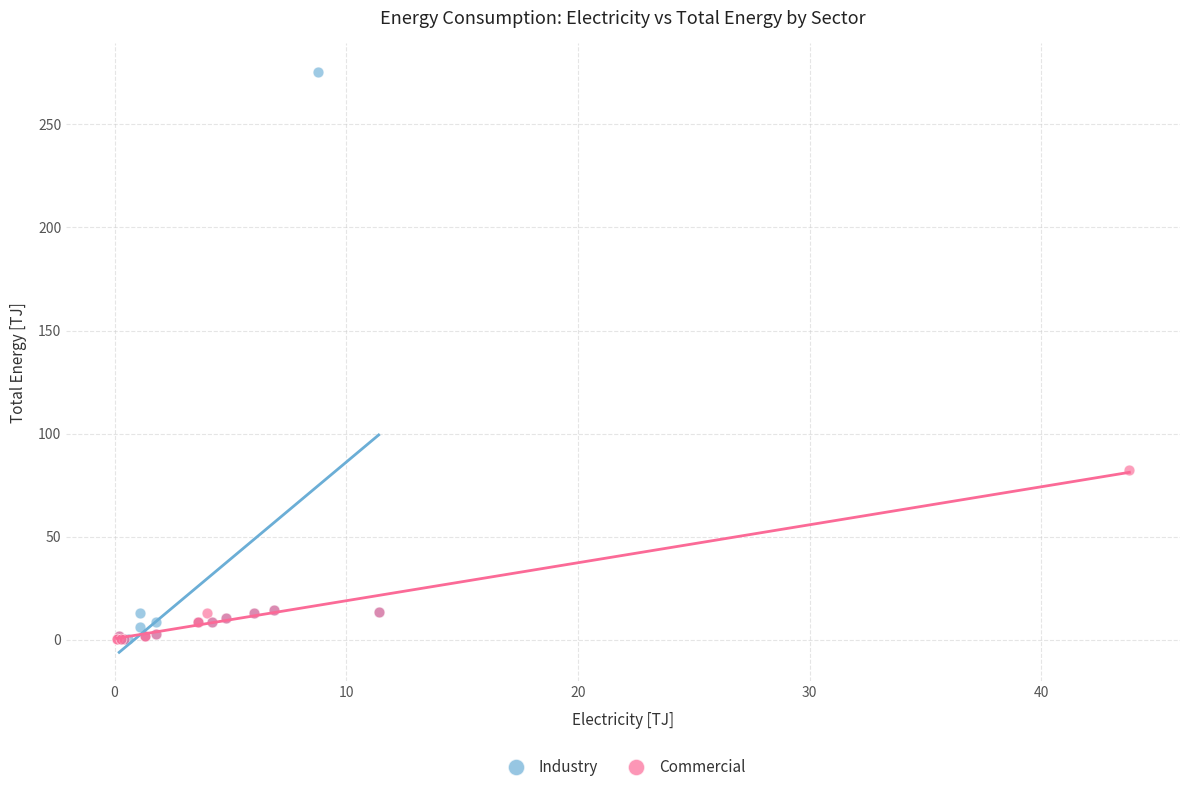

What are all the series names shown in the legend?

Industry, Commercial